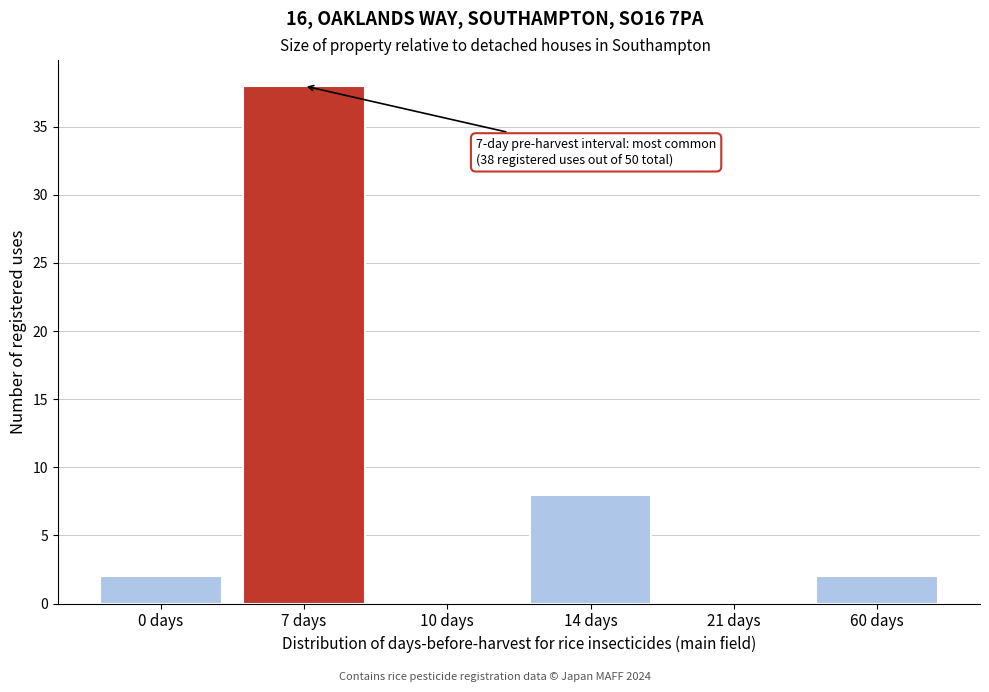

Reading left to right, what are all the values shown in this chart?

0 days=2	7 days=38	10 days=0	14 days=8	21 days=0	60 days=2